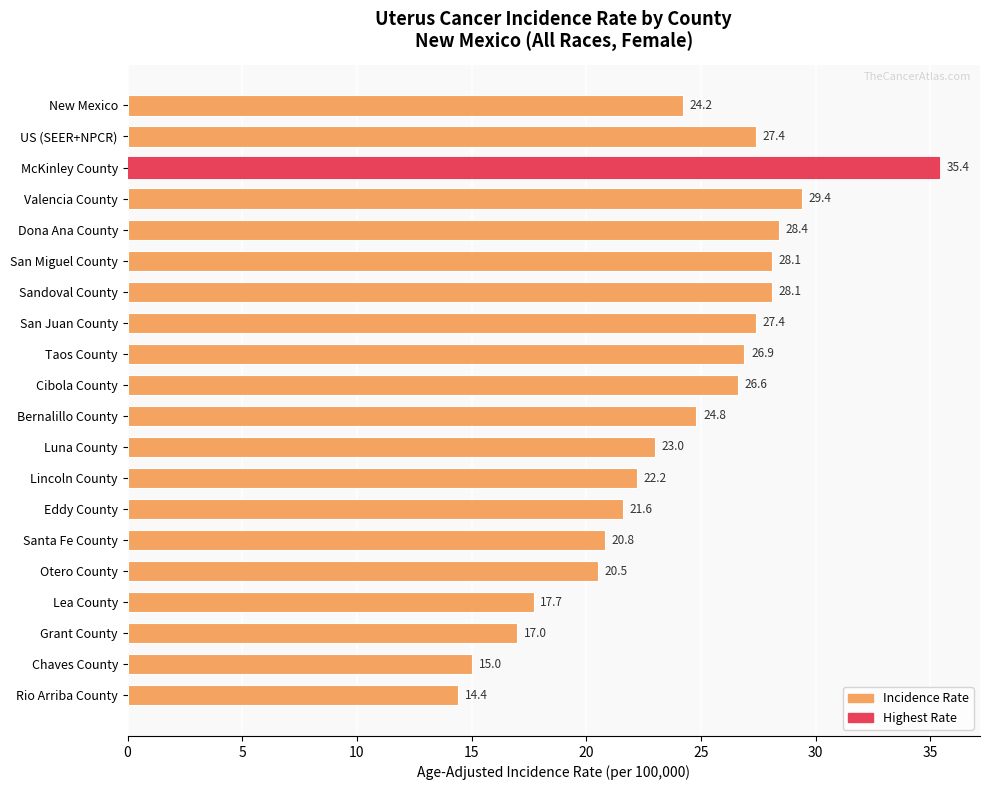

Which has a higher value, Grant County or Chaves County?

Grant County